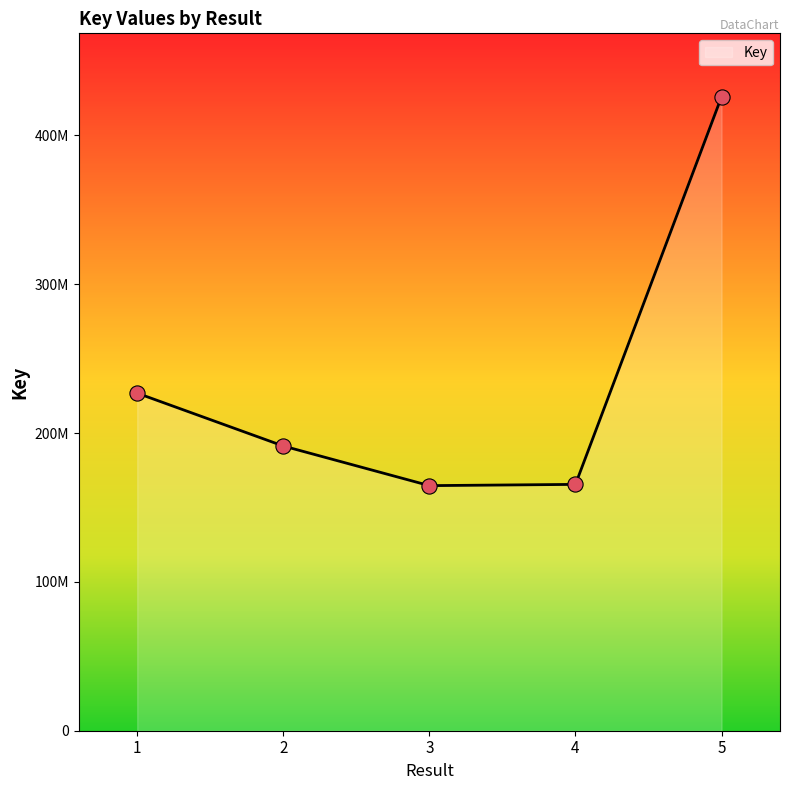

Approximately how many times larger is the value at 5 compared to 4?

2.6